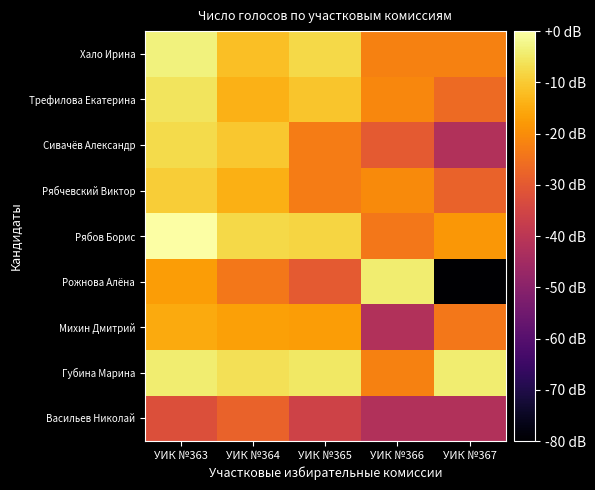

What is the difference between the highest and lowest values at УИК №367?

157.7